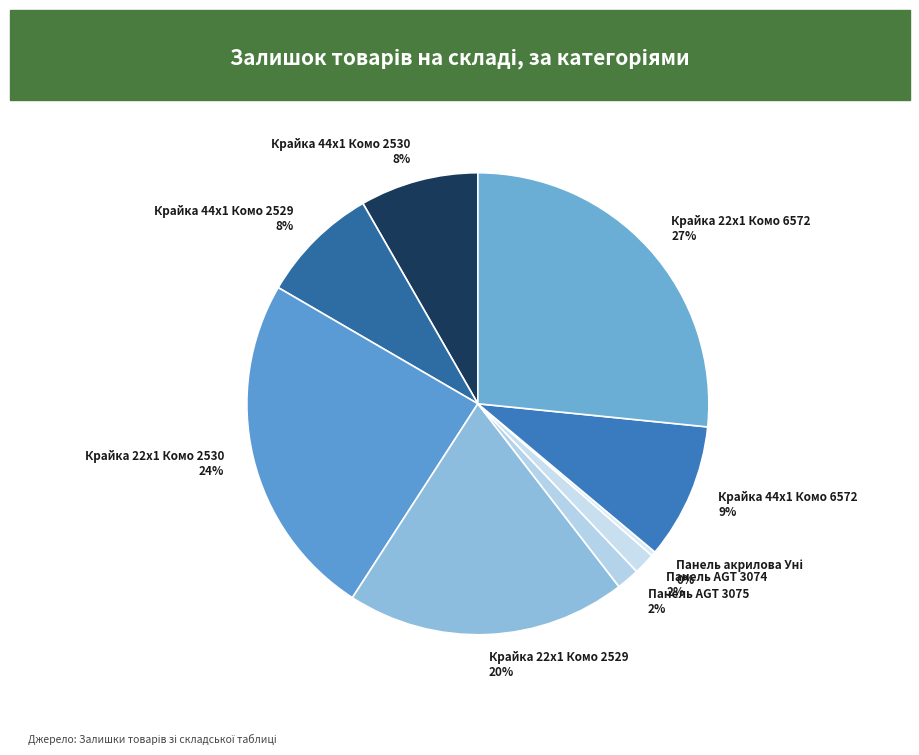

What is the largest slice in the pie chart?

Крайка 22x1 Комо 6572